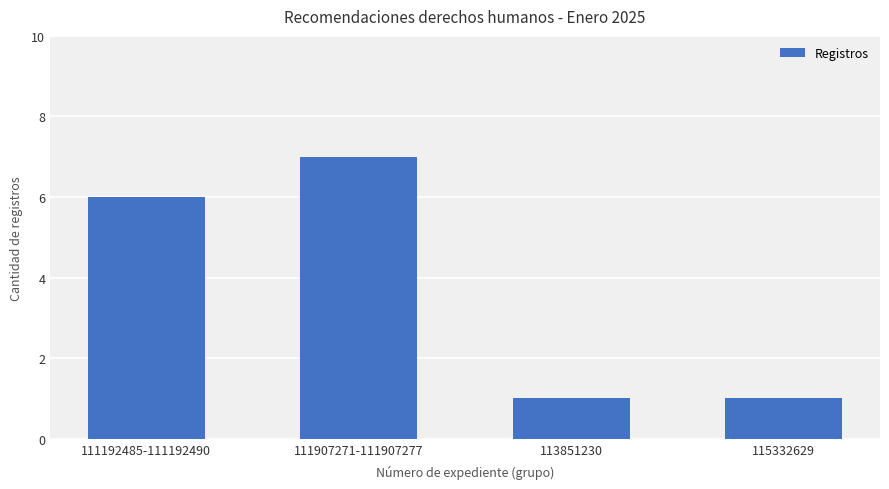

Which label corresponds to the largest value in the chart?

111907271-111907277